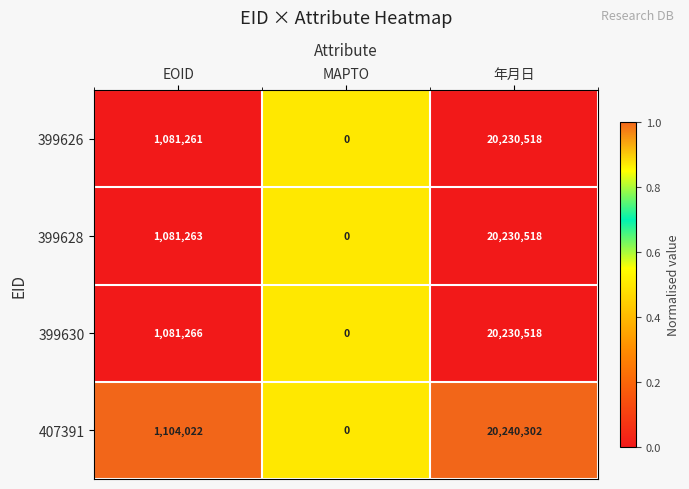

At which label is 399626 closest to 10115259?

EOID